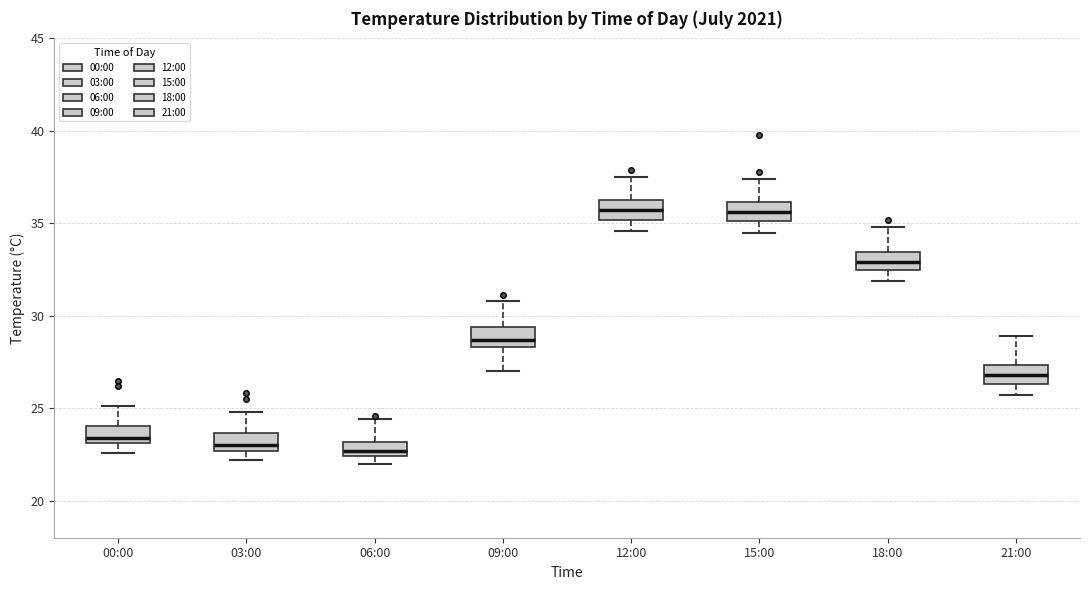

Where does the median line of the box for 21:00 sit on the y-axis? The values are not printed on the chart, so give them approximately, as read against the axis.

27.0